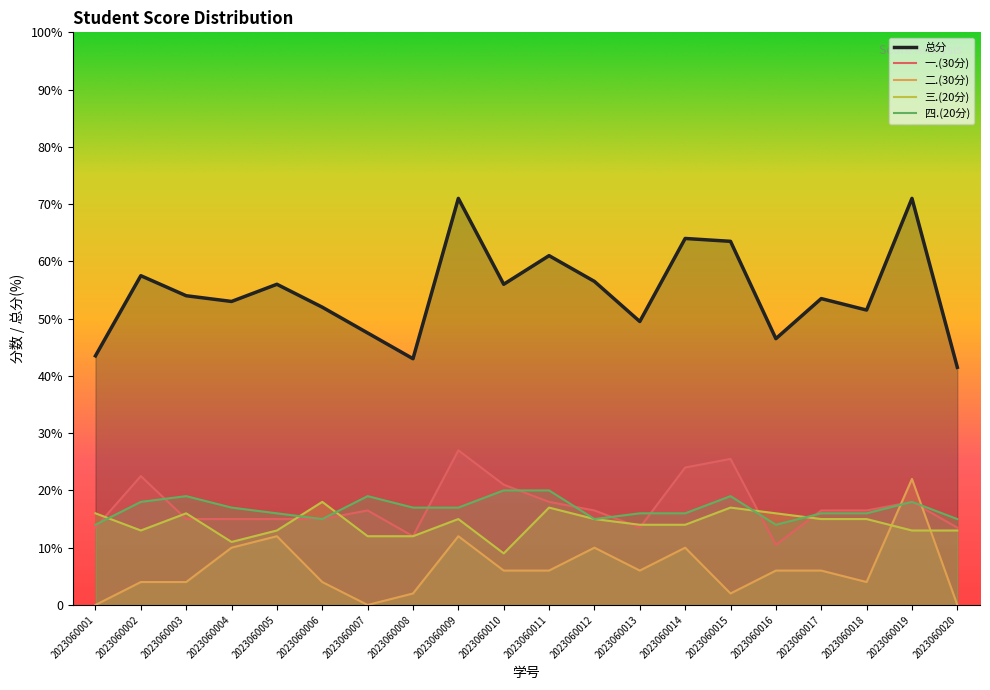

Reading right to left, what are all the values shown in this chart?

总分: 2023060020=41.5	2023060019=71.0	2023060018=51.5	2023060017=53.5	2023060016=46.5	2023060015=63.5	2023060014=64.0	2023060013=49.5	2023060012=56.5	2023060011=61.0	2023060010=56.0	2023060009=71.0	2023060008=43.0	2023060007=47.5	2023060006=52.0	2023060005=56.0	2023060004=53.0	2023060003=54.0	2023060002=57.5	2023060001=43.5
一.(30分): 2023060020=13.5	2023060019=18.0	2023060018=16.5	2023060017=16.5	2023060016=10.5	2023060015=25.5	2023060014=24.0	2023060013=13.5	2023060012=16.5	2023060011=18.0	2023060010=21.0	2023060009=27.0	2023060008=12.0	2023060007=16.5	2023060006=15.0	2023060005=15.0	2023060004=15.0	2023060003=15.0	2023060002=22.5	2023060001=13.5
二.(30分): 2023060020=0.0	2023060019=22.0	2023060018=4.0	2023060017=6.0	2023060016=6.0	2023060015=2.0	2023060014=10.0	2023060013=6.0	2023060012=10.0	2023060011=6.0	2023060010=6.0	2023060009=12.0	2023060008=2.0	2023060007=0.0	2023060006=4.0	2023060005=12.0	2023060004=10.0	2023060003=4.0	2023060002=4.0	2023060001=0.0
三.(20分): 2023060020=13.0	2023060019=13.0	2023060018=15.0	2023060017=15.0	2023060016=16.0	2023060015=17.0	2023060014=14.0	2023060013=14.0	2023060012=15.0	2023060011=17.0	2023060010=9.0	2023060009=15.0	2023060008=12.0	2023060007=12.0	2023060006=18.0	2023060005=13.0	2023060004=11.0	2023060003=16.0	2023060002=13.0	2023060001=16.0
四.(20分): 2023060020=15.0	2023060019=18.0	2023060018=16.0	2023060017=16.0	2023060016=14.0	2023060015=19.0	2023060014=16.0	2023060013=16.0	2023060012=15.0	2023060011=20.0	2023060010=20.0	2023060009=17.0	2023060008=17.0	2023060007=19.0	2023060006=15.0	2023060005=16.0	2023060004=17.0	2023060003=19.0	2023060002=18.0	2023060001=14.0